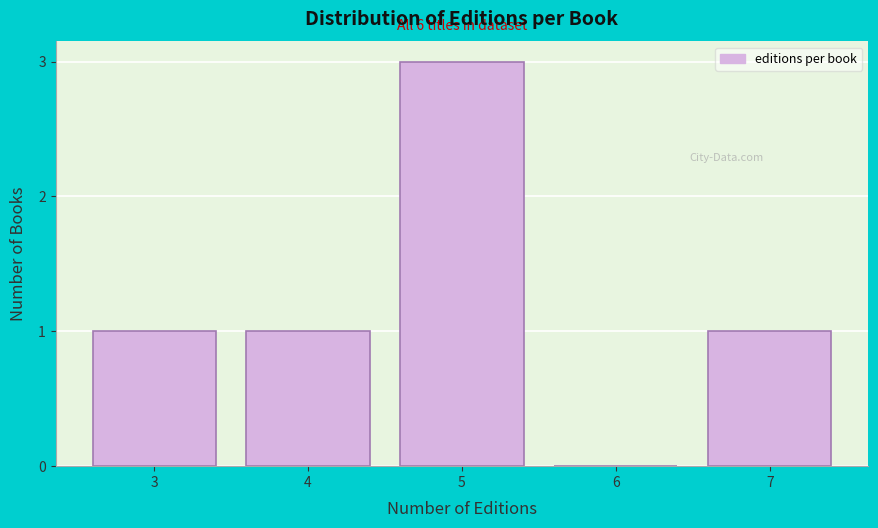

Reading right to left, transcribe all the data shown in this chart.

7=1	6=0	5=3	4=1	3=1